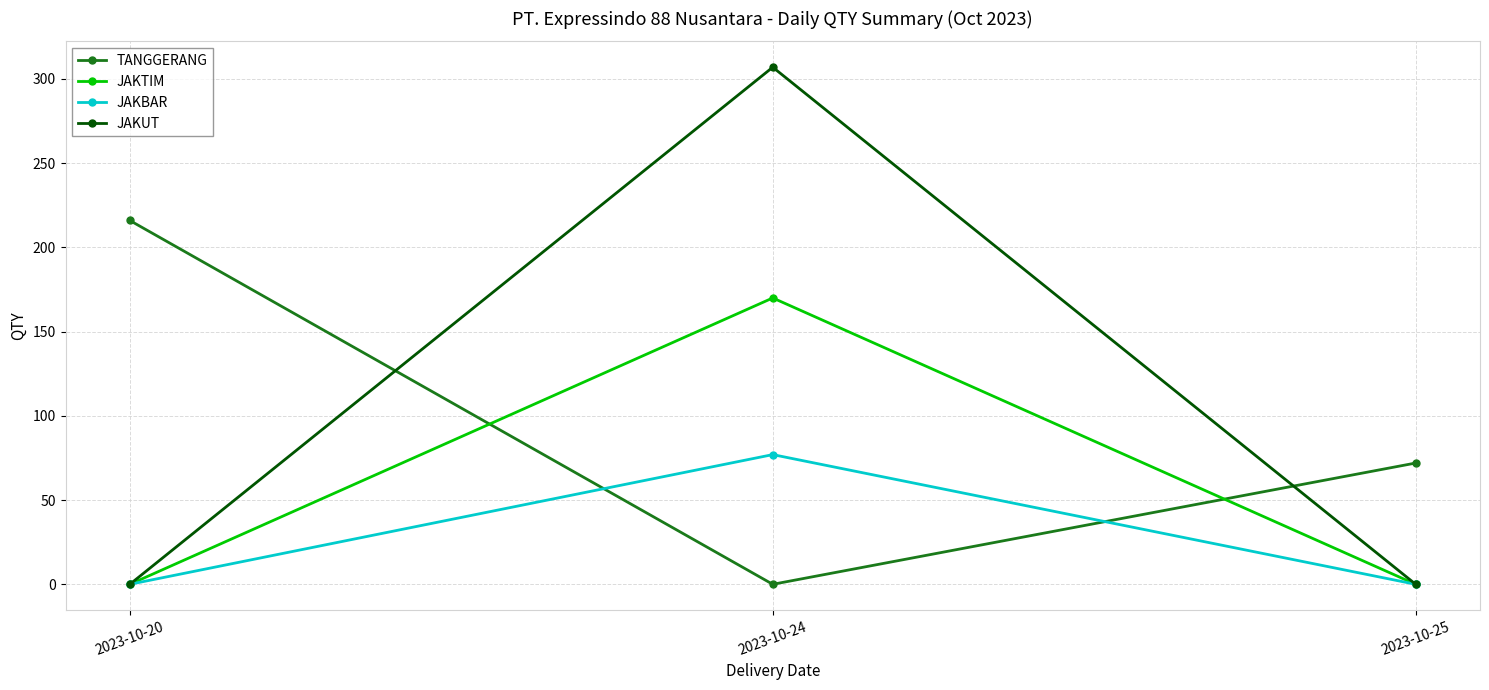

How many data points does each series have?

3